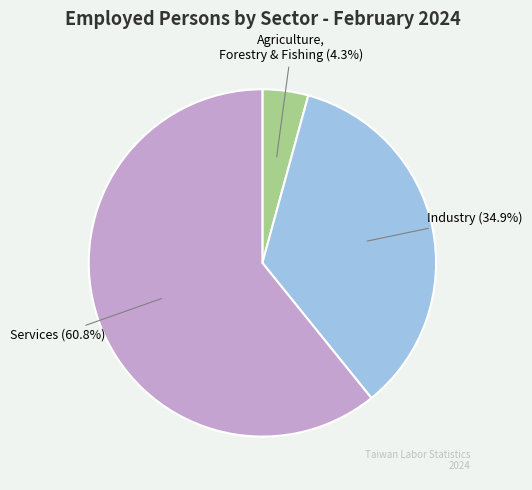

To the nearest percent, what percentage of the pie is Services?

61%